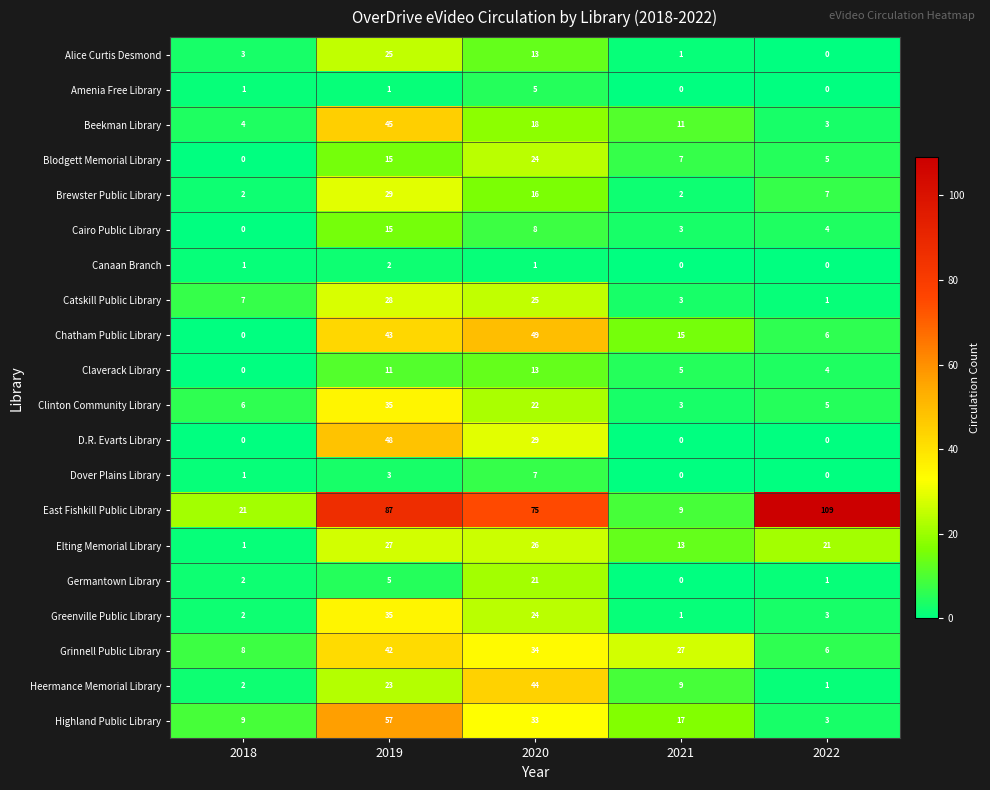

Rank the categories by Claverack Library value from lowest to highest.

2018, 2022, 2021, 2019, 2020